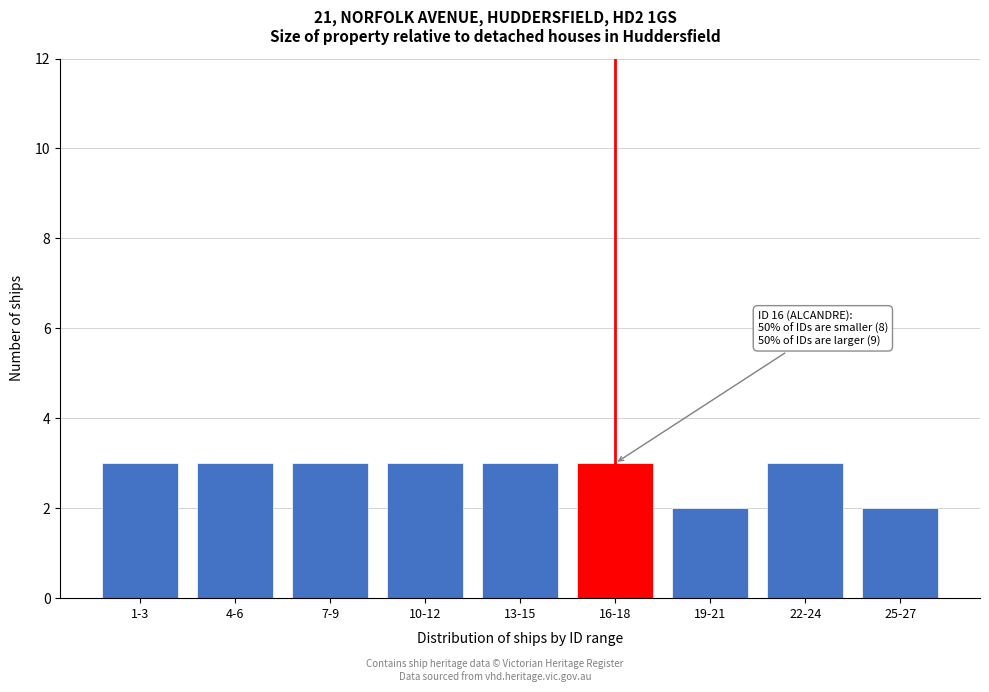

Reading right to left, transcribe all the data shown in this chart.

25-27=2	22-24=3	19-21=2	16-18=3	13-15=3	10-12=3	7-9=3	4-6=3	1-3=3